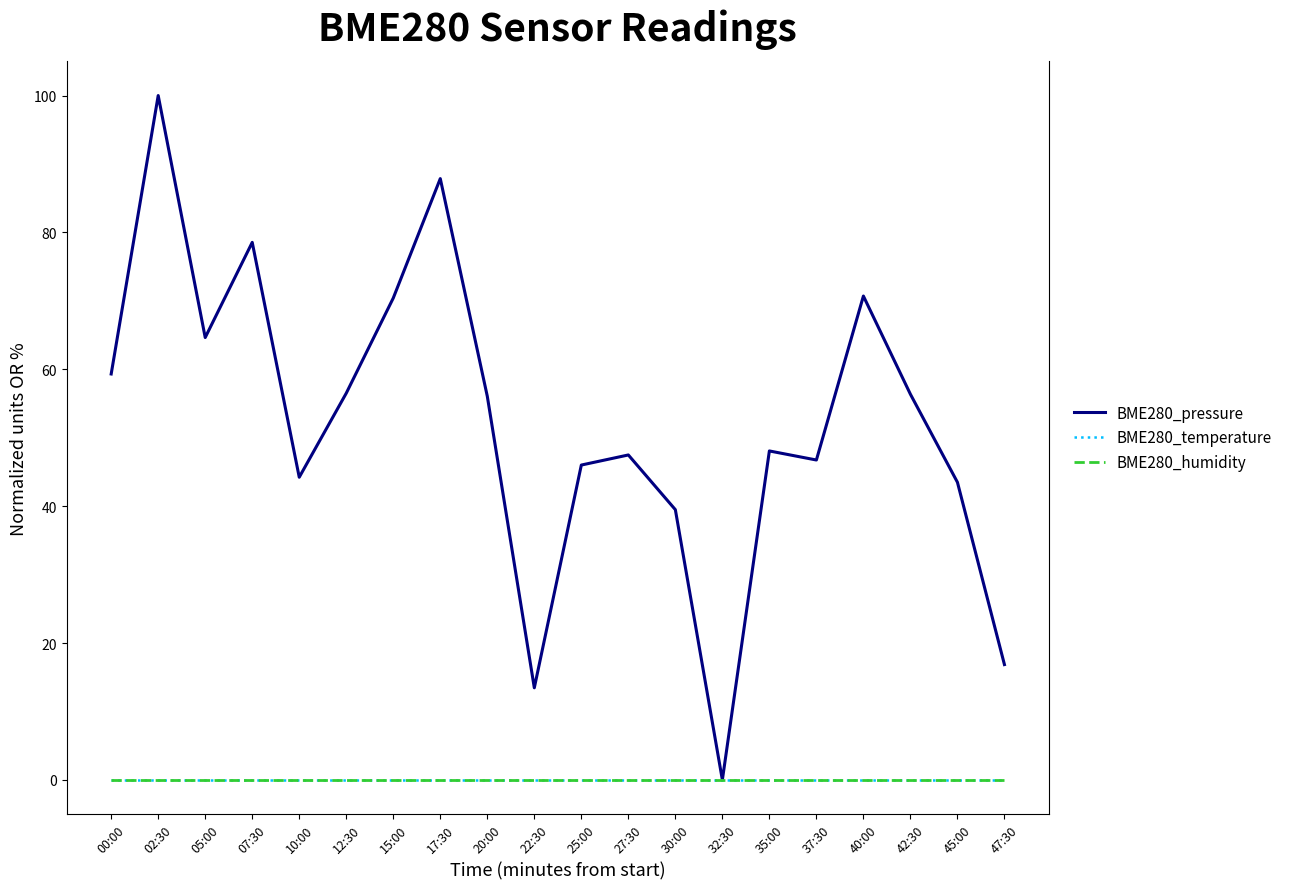

What is the label of the 1st point from the left?

00:00